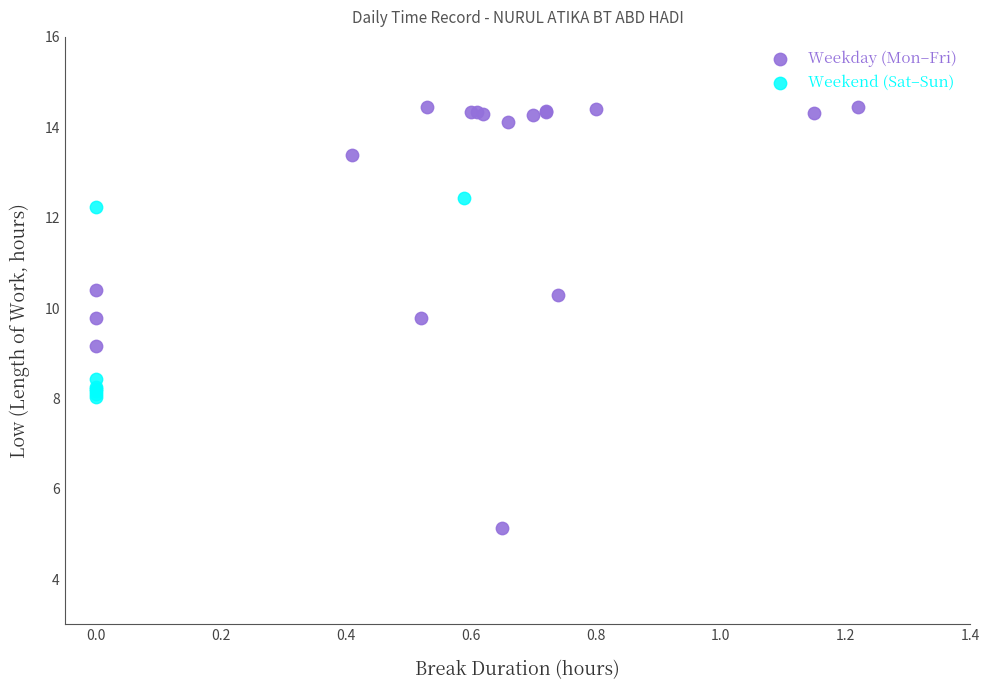

Which series contains the lowest Y value?

Weekday (Mon–Fri)